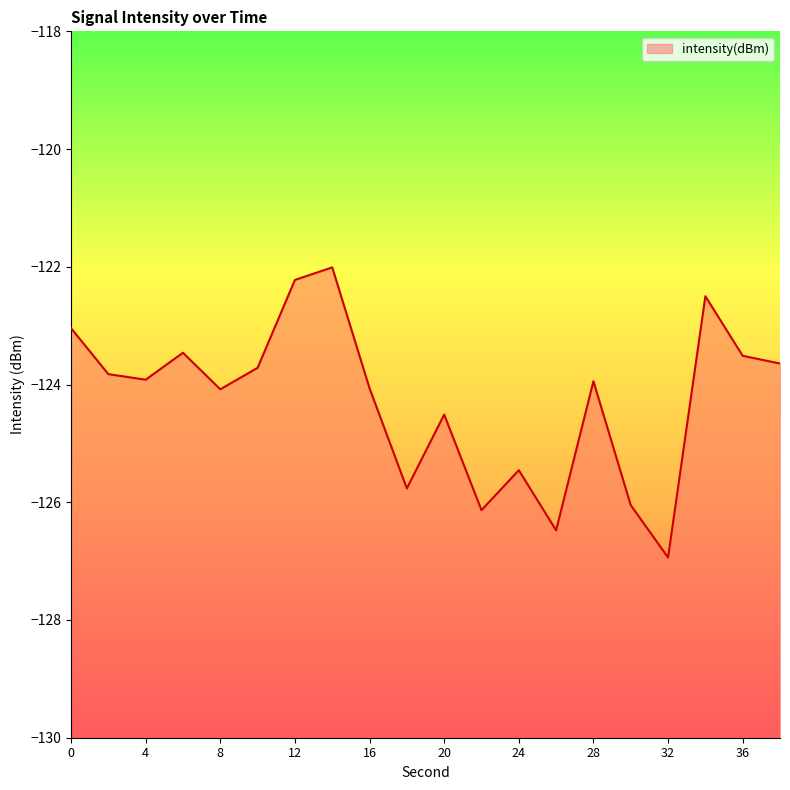

At which label is the value closest to -124?

28